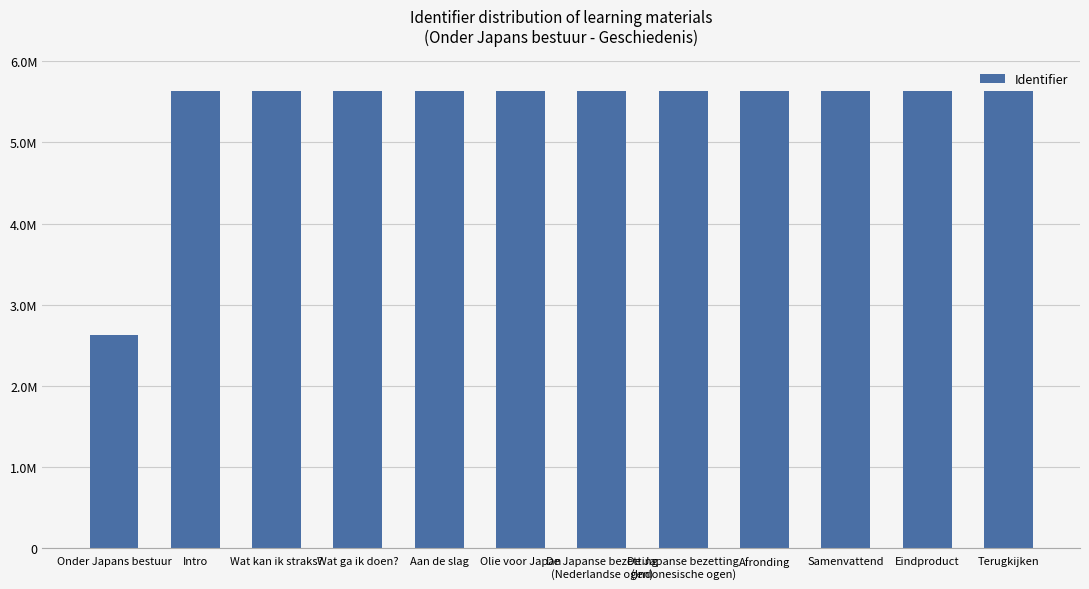

Are the bars horizontal?

No